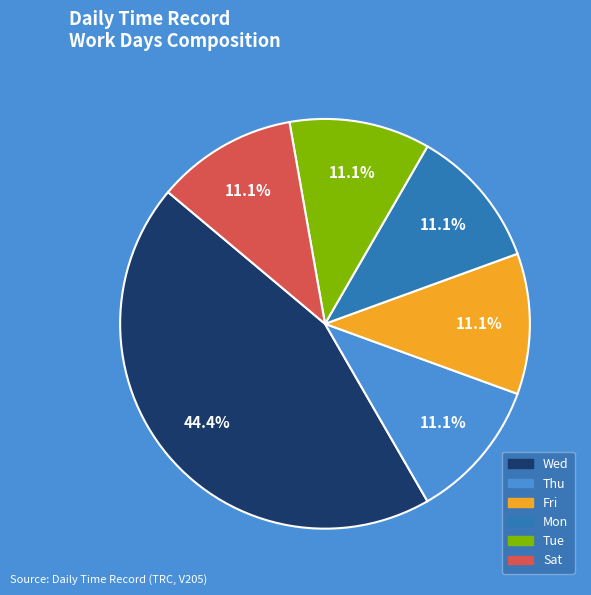

How many segments does this pie chart have?

6